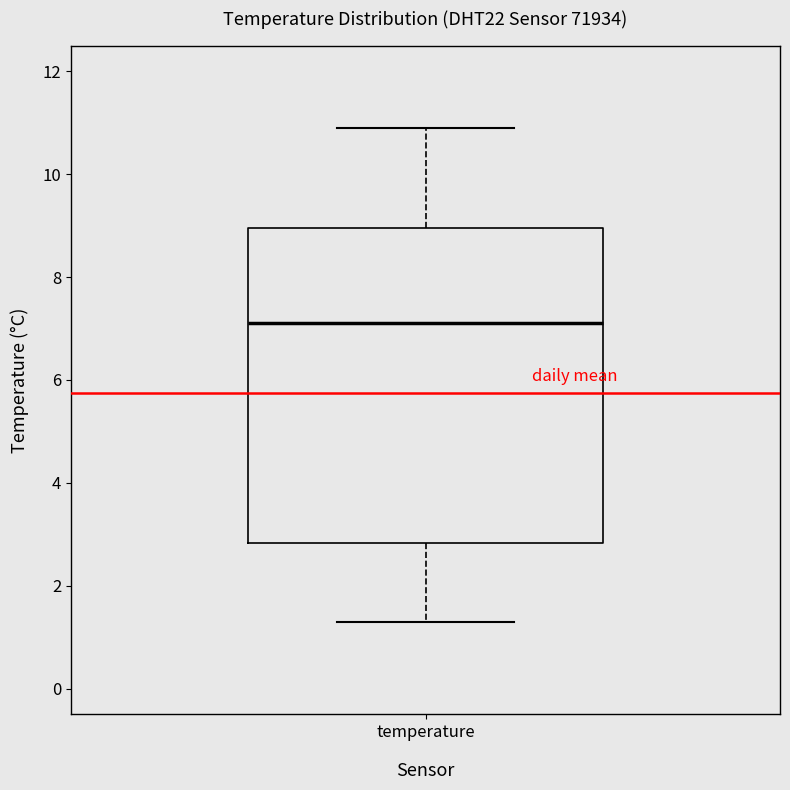

Read this box plot against the y-axis: the position of the median line, the range covered by the box, and the ends of both whiskers. The values are not printed on the chart, so give them approximately, as read against the axis.

median 7.2, box 2.8 to 9.0, whiskers 1.4 to 11.0